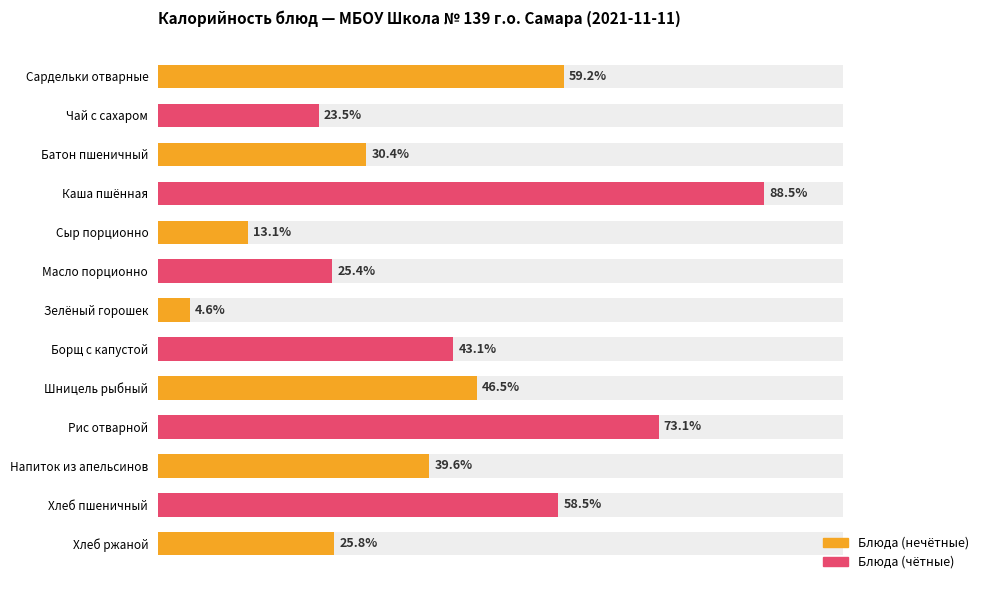

Rank the categories by value from lowest to highest.

Зелёный горошек, Сыр порционно, Чай с сахаром, Масло порционно, Хлеб ржаной, Батон пшеничный, Напиток из апельсинов, Борщ с капустой, Шницель рыбный, Хлеб пшеничный, Сардельки отварные, Рис отварной, Каша пшённая